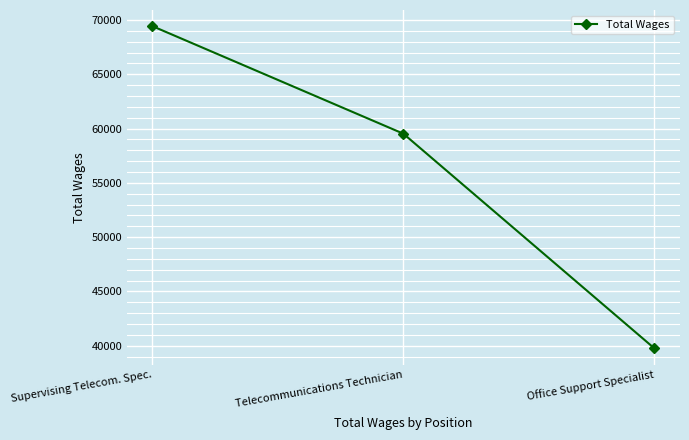

True or false: the data shows 59524 at Telecommunications Technician.

True